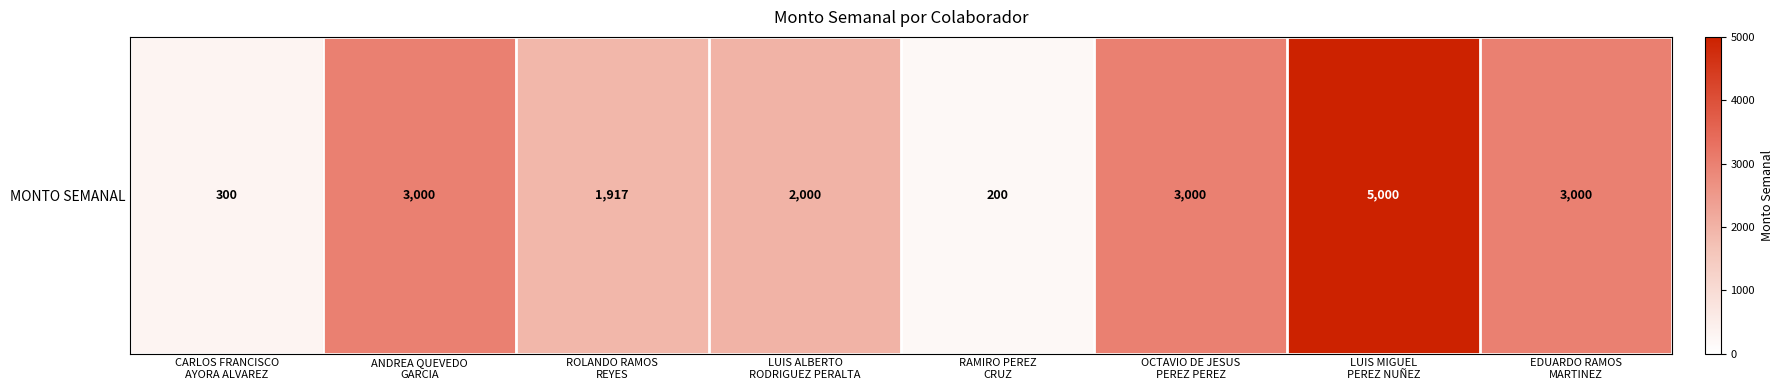

What value does the data have at OCTAVIO DE JESUS
PEREZ PEREZ?

3000